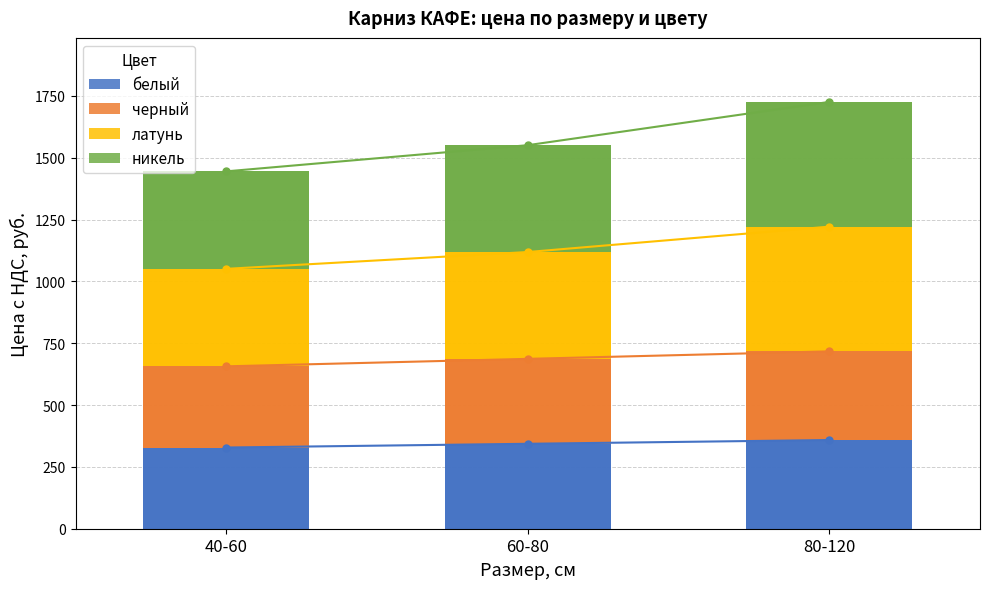

What are all the series names shown in the legend?

белый, черный, латунь, никель